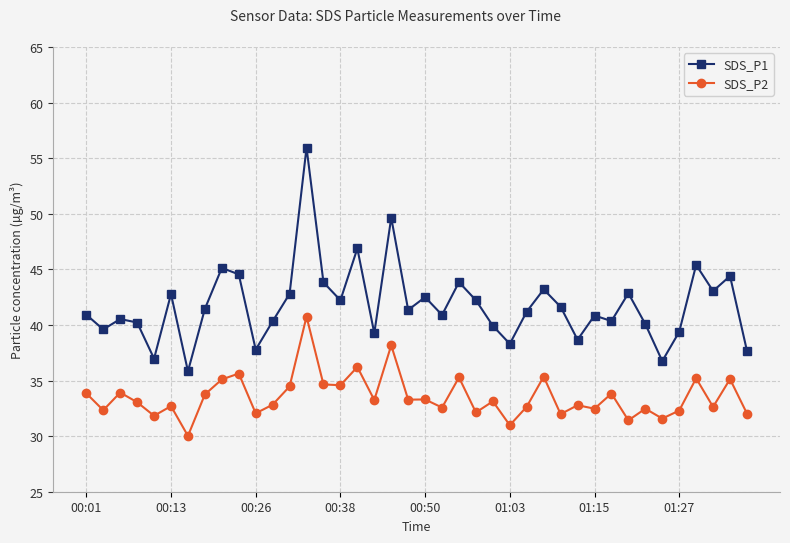

Which series has the largest range (max minus min)?

SDS_P1